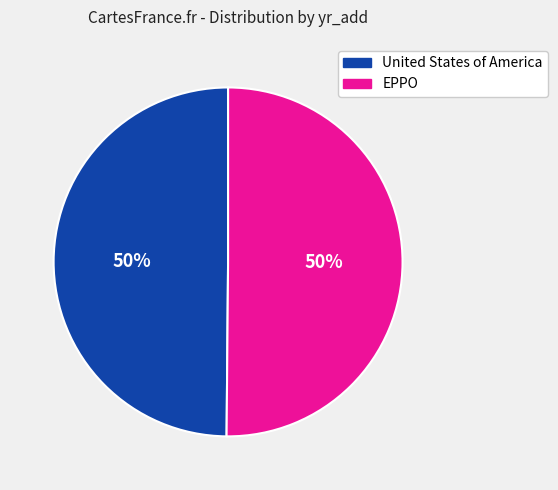

Count the number of slices in the pie.

2